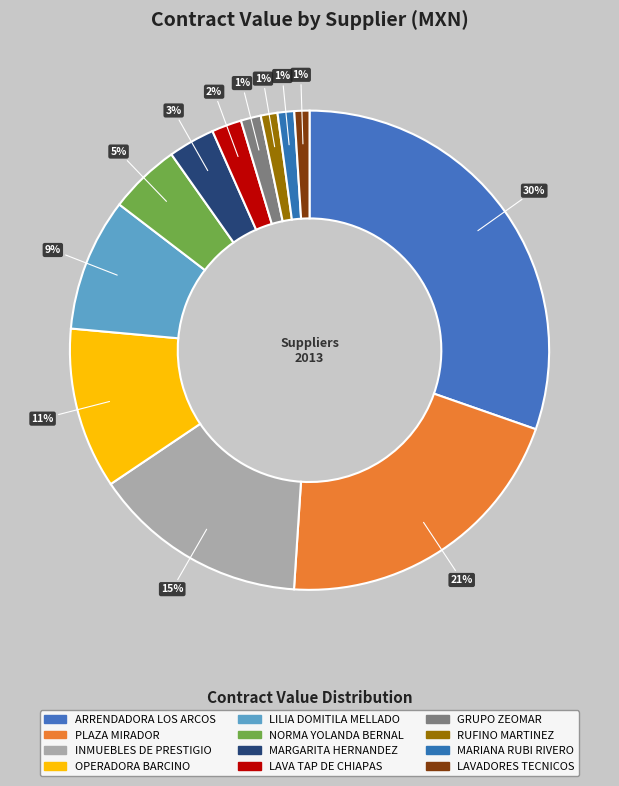

How many slices are in this pie chart?

12